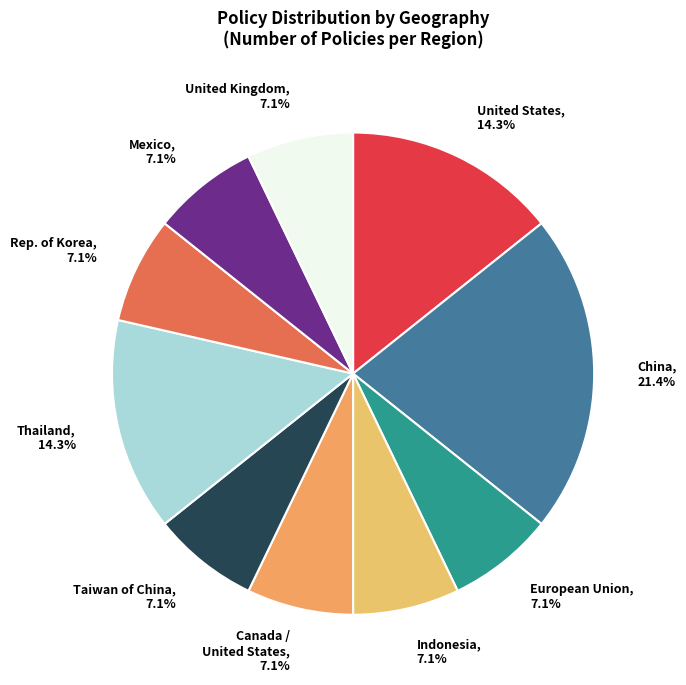

What is the largest slice in the pie chart?

China, 21.4%